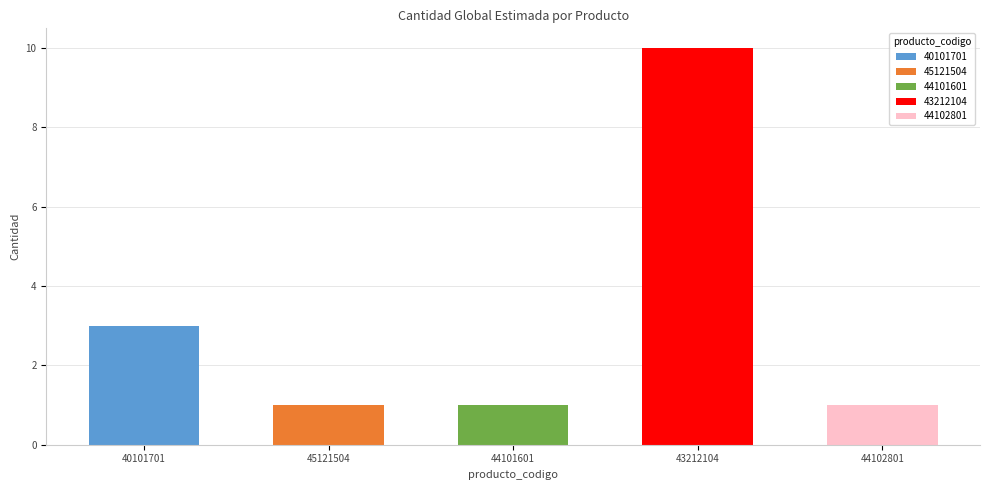

Approximately how many times larger is the value at 44101601 compared to 45121504?

1.0